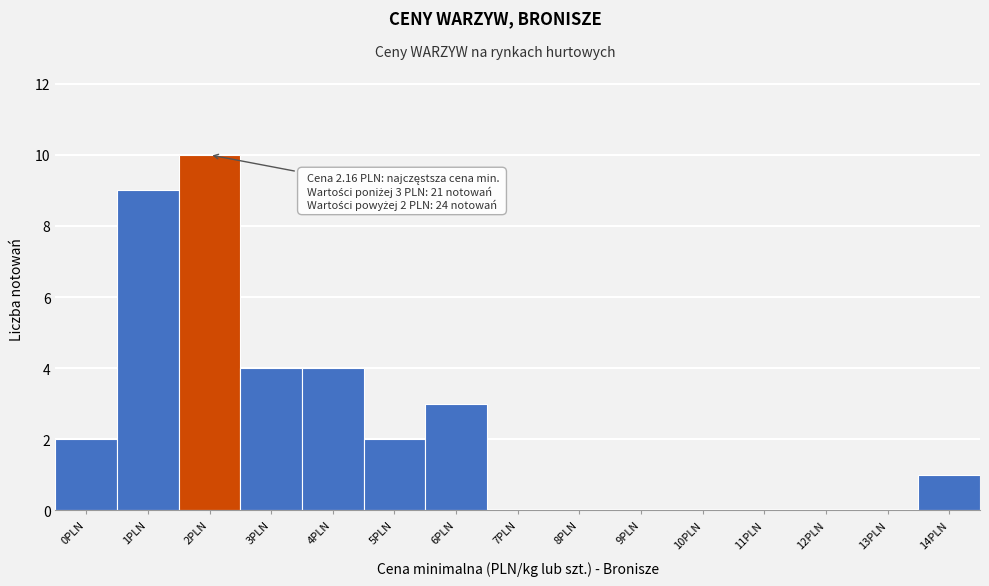

Reading right to left, list all the values displayed in this chart.

14PLN=1	13PLN=0	12PLN=0	11PLN=0	10PLN=0	9PLN=0	8PLN=0	7PLN=0	6PLN=3	5PLN=2	4PLN=4	3PLN=4	2PLN=10	1PLN=9	0PLN=2